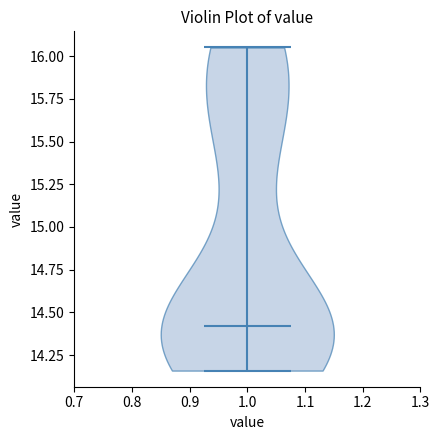

What is the lowest point the violin at x = 1.0 reaches on the y-axis? The values are not printed on the chart, so give them approximately, as read against the axis.

14.15